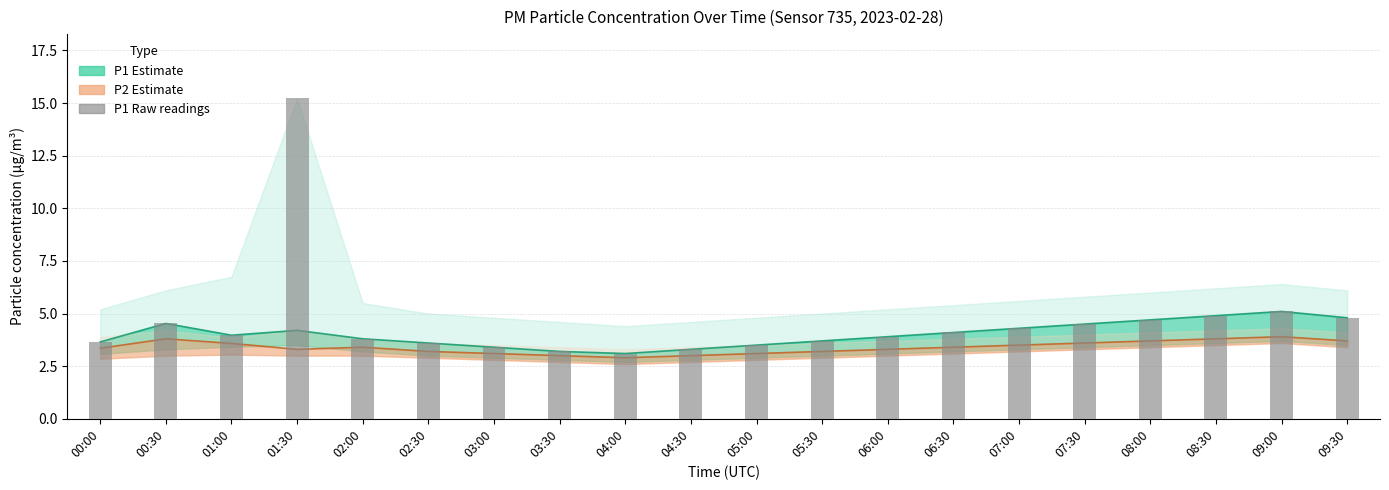

Which series has the widest spread of values?

P1 raw